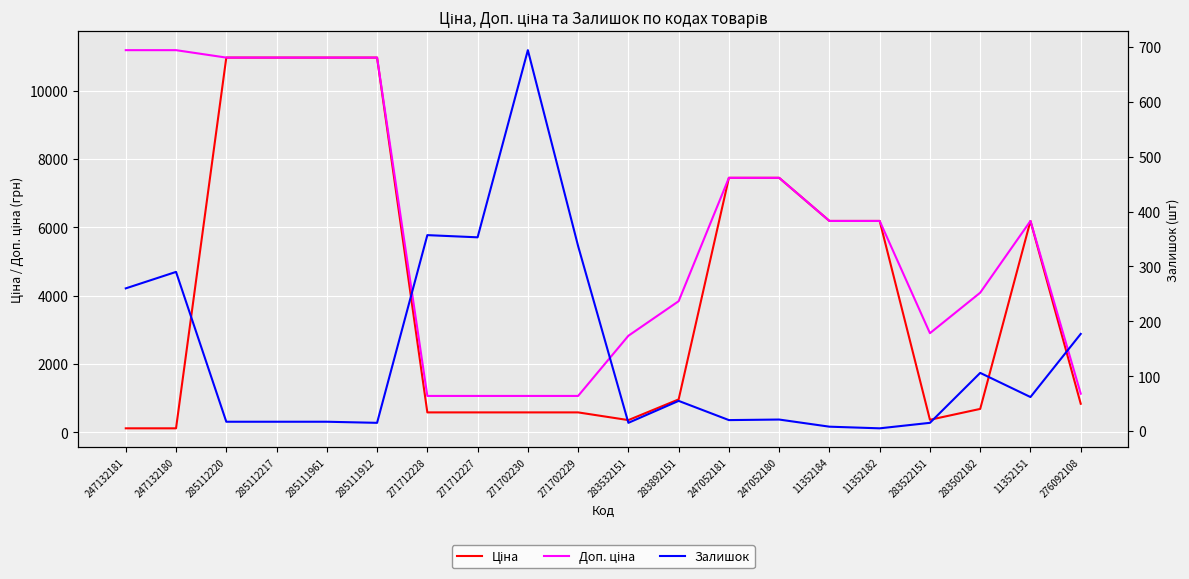

What is the total value across all series at 247052181?

14909.2